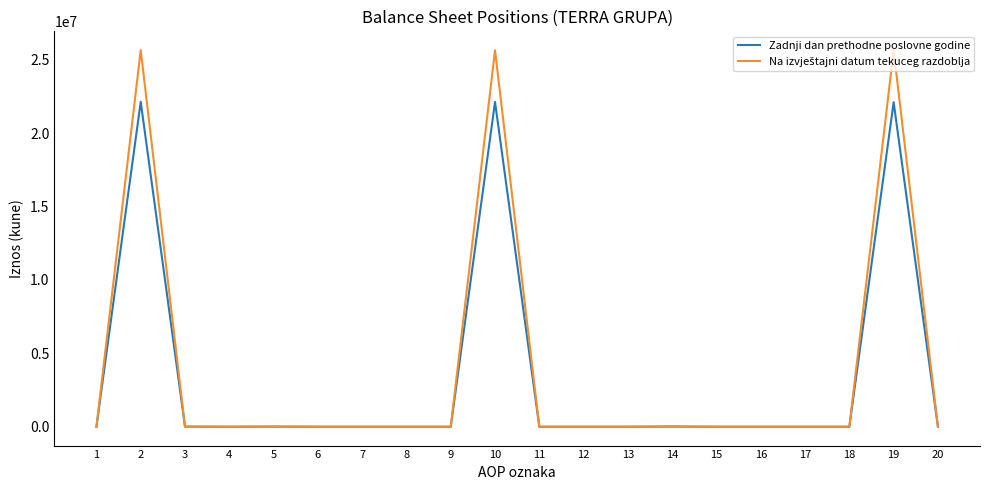

What is the sum of all Zadnji dan prethodne poslovne godine values?

66382284